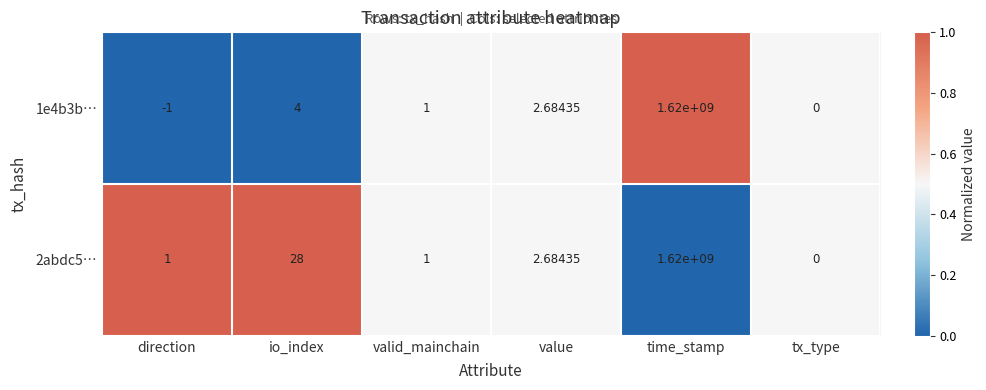

At which category is the sum across all series the highest?

time_stamp